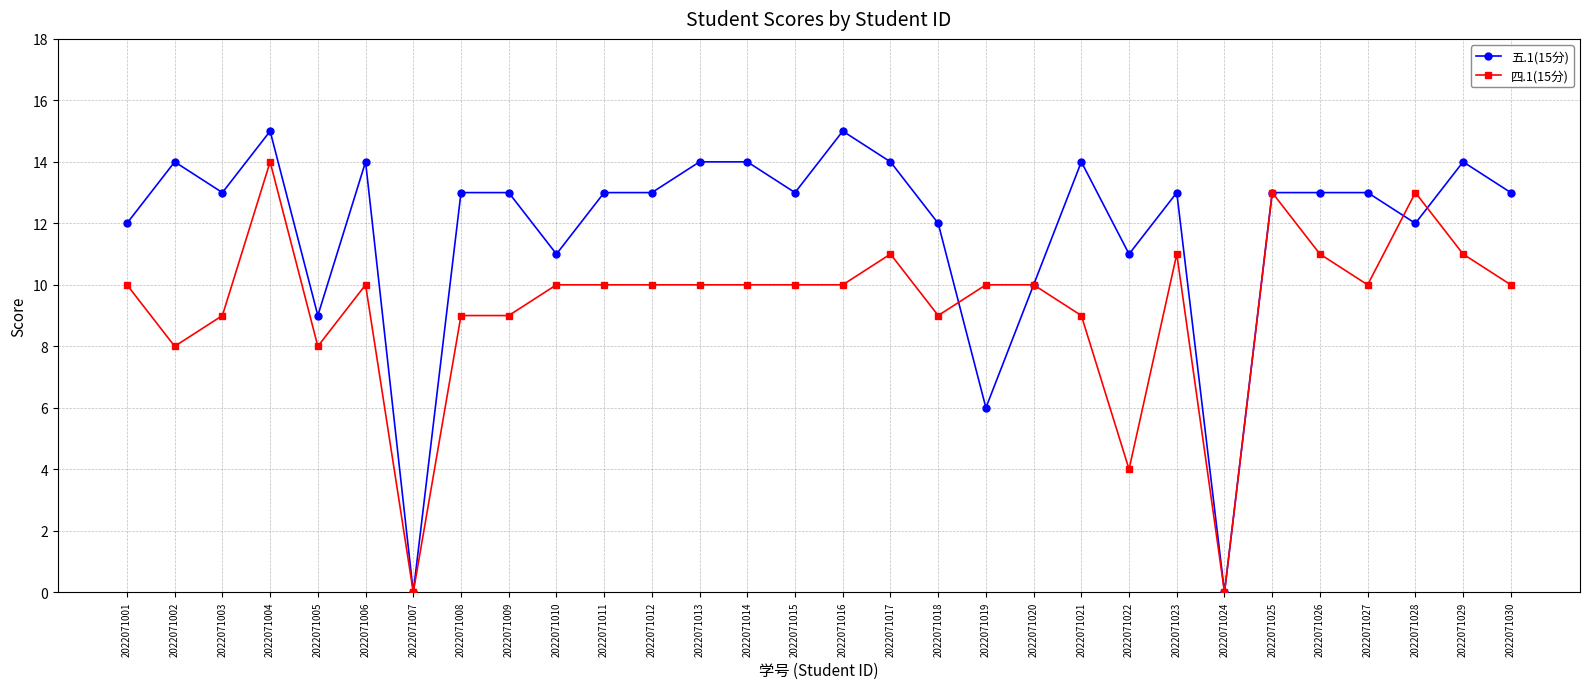

List the series in order of their peak value, lowest first.

四.1(15分), 五.1(15分)